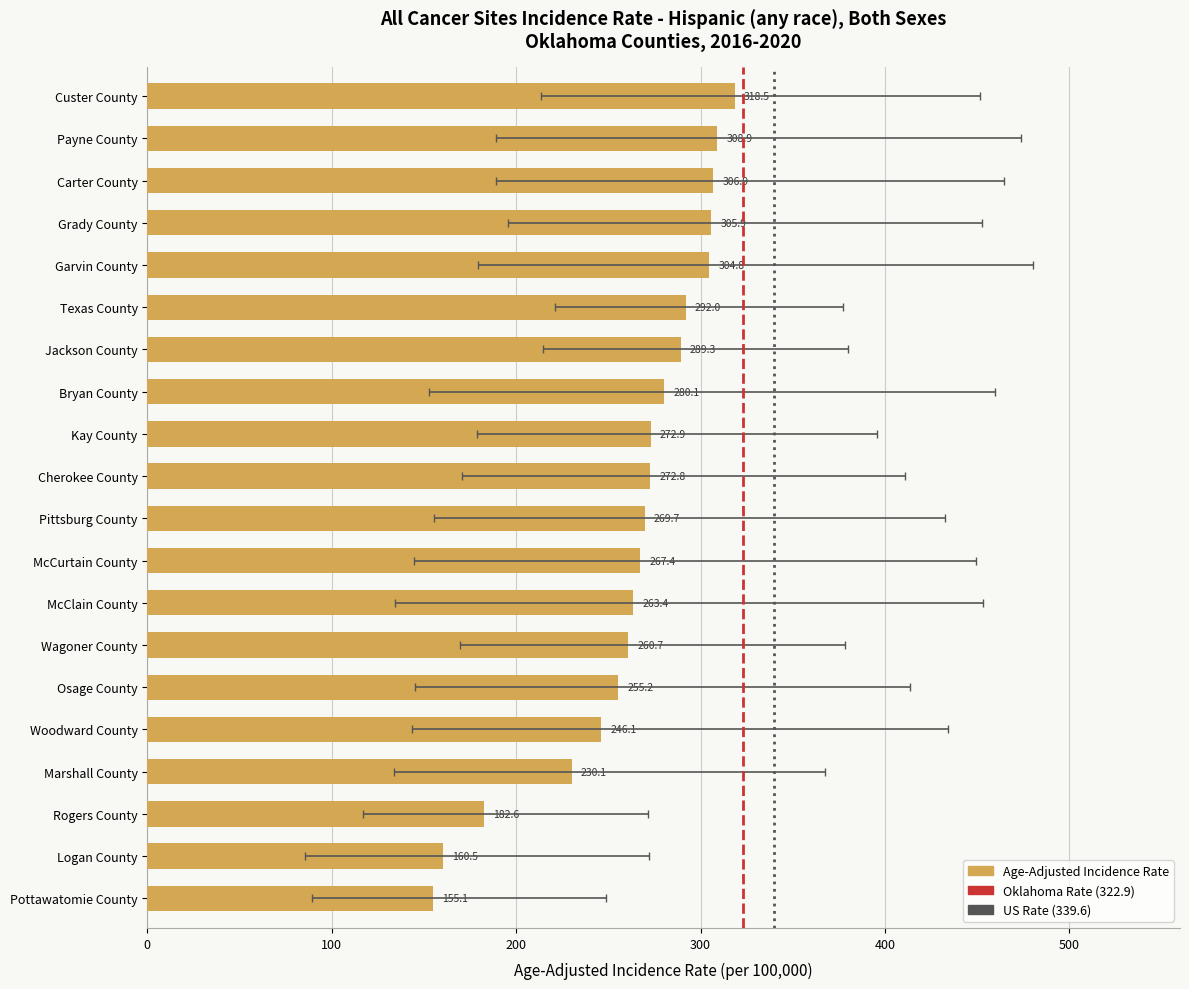

Rank the categories by value from lowest to highest.

Pottawatomie County, Logan County, Rogers County, Marshall County, Woodward County, Osage County, Wagoner County, McClain County, McCurtain County, Pittsburg County, Cherokee County, Kay County, Bryan County, Jackson County, Texas County, Garvin County, Grady County, Carter County, Payne County, Custer County